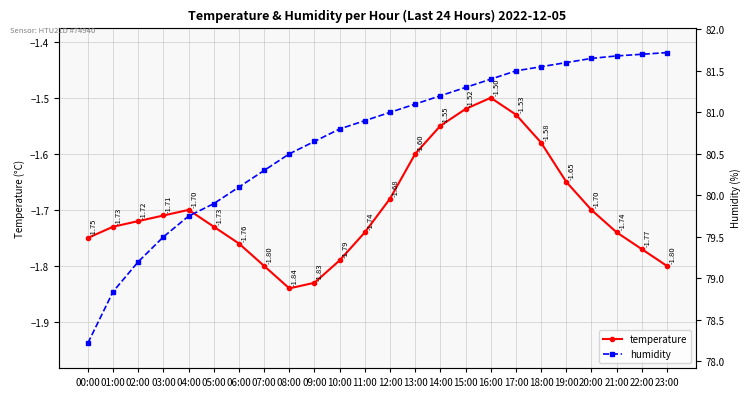

Is this an area chart (filled region under the line)?

No